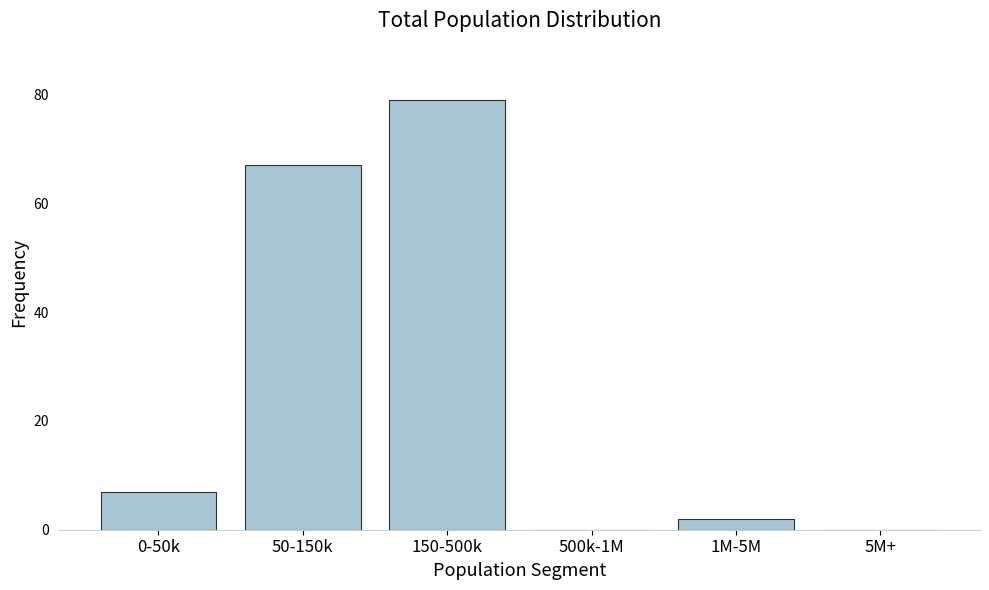

Reading right to left, list all the values displayed in this chart.

5M+=0	1M-5M=2	500k-1M=0	150-500k=79	50-150k=67	0-50k=7